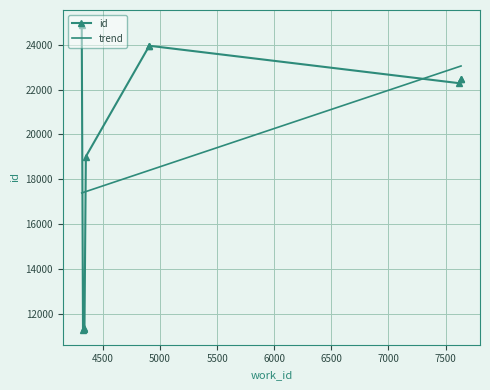

Approximately how many times larger is the value at 4339 compared to 4315?

0.5